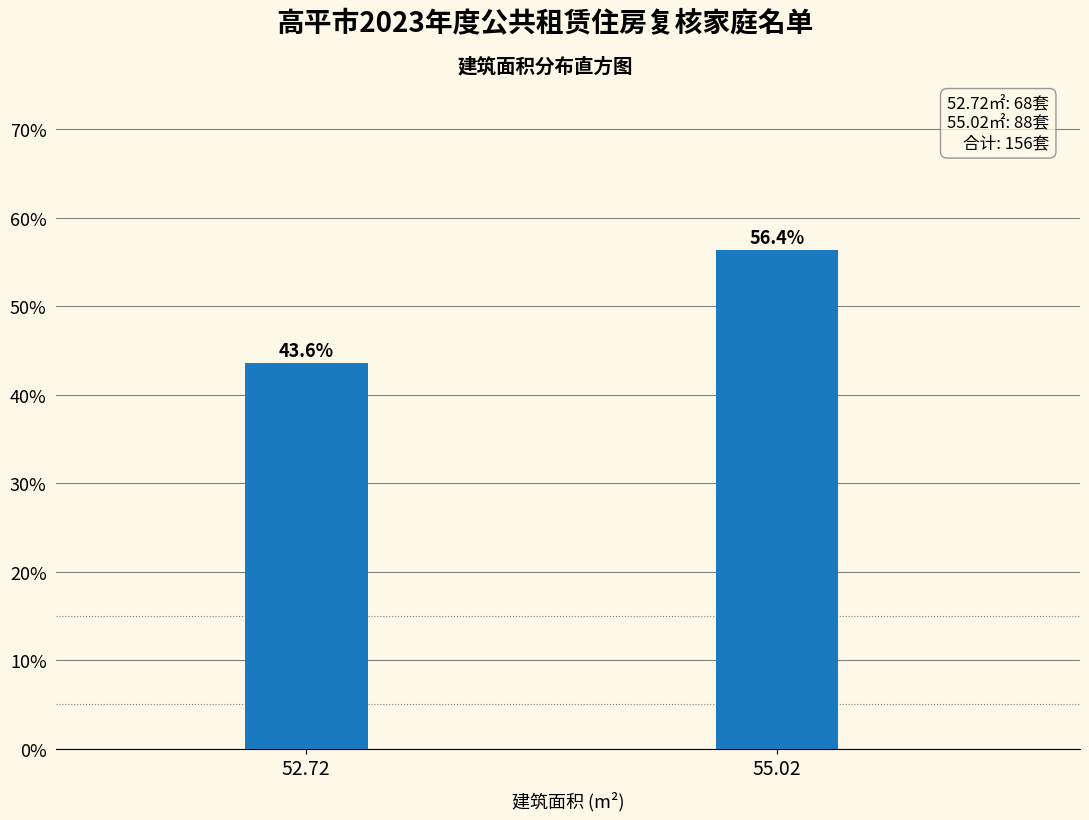

Reading left to right, what are all the values shown in this chart?

43.6	56.4